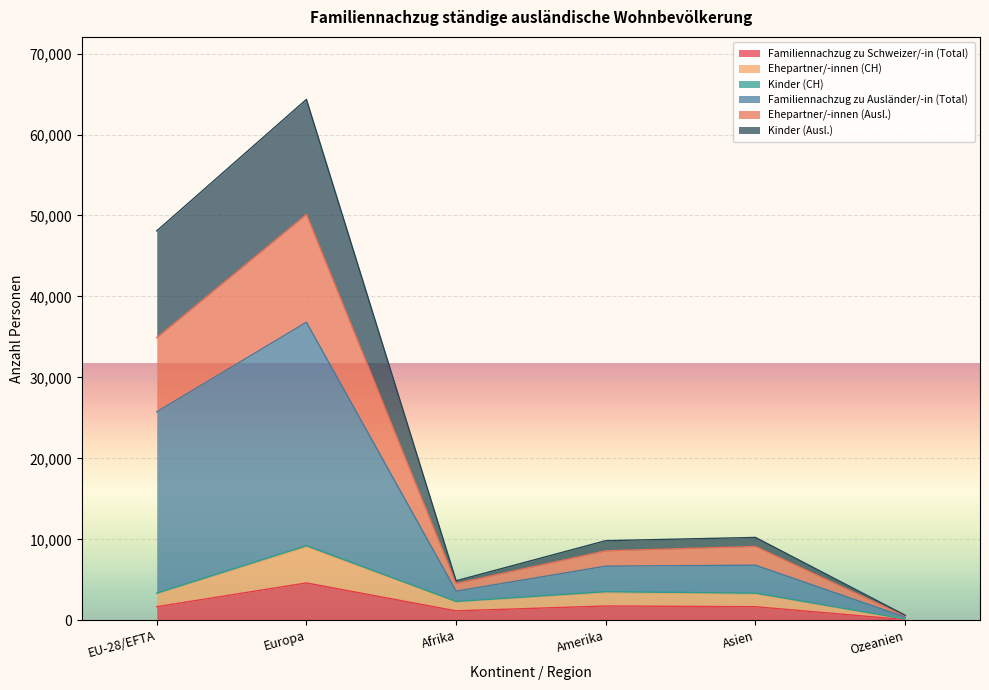

Which category has the highest value in the Familiennachzug zu Schweizer/-in (Total) series?

Europa